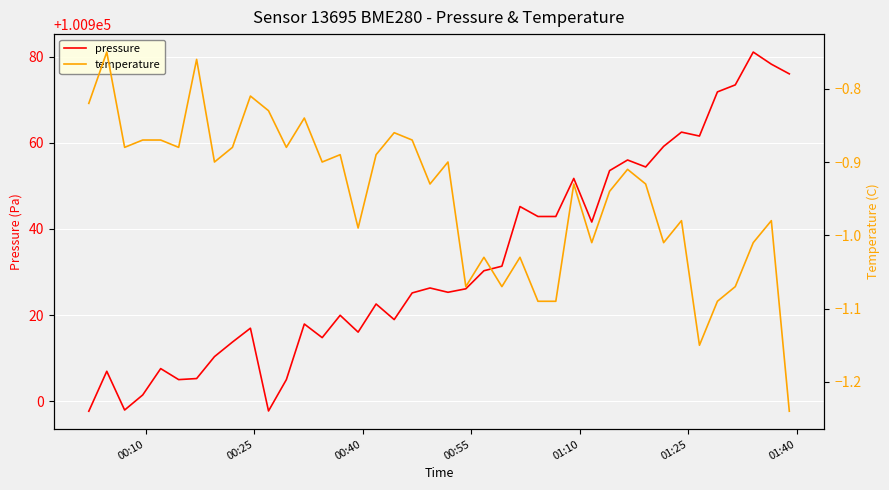

True or false: pressure and temperature intersect in this chart.

False